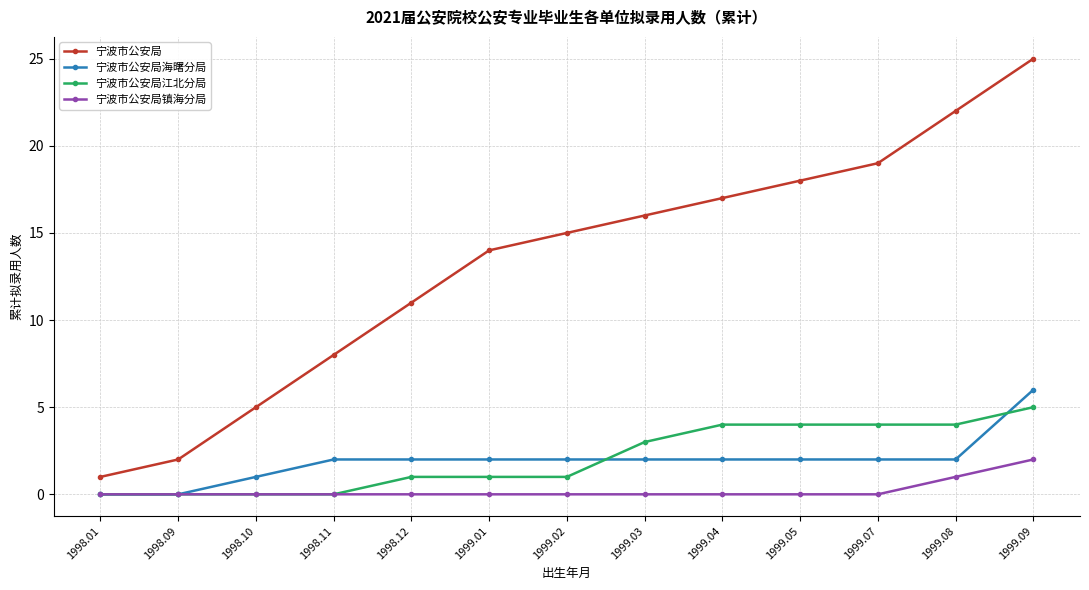

At which category does the chart reach its peak across all series?

1999.09